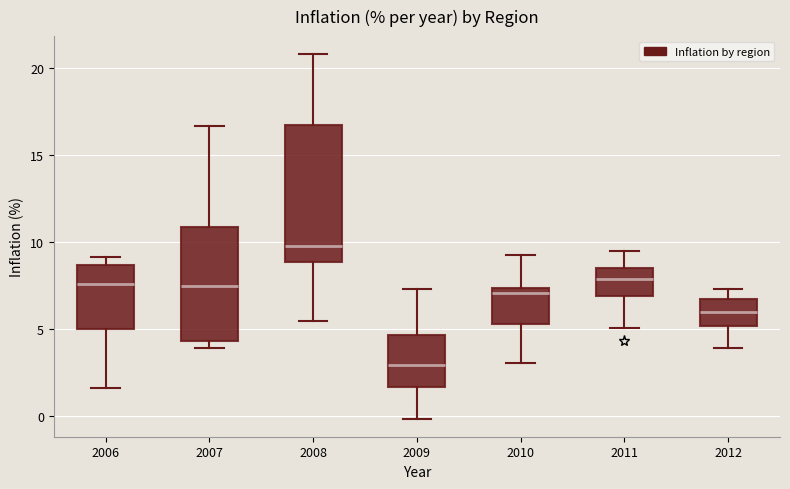

Which box's median line is the highest?

2008